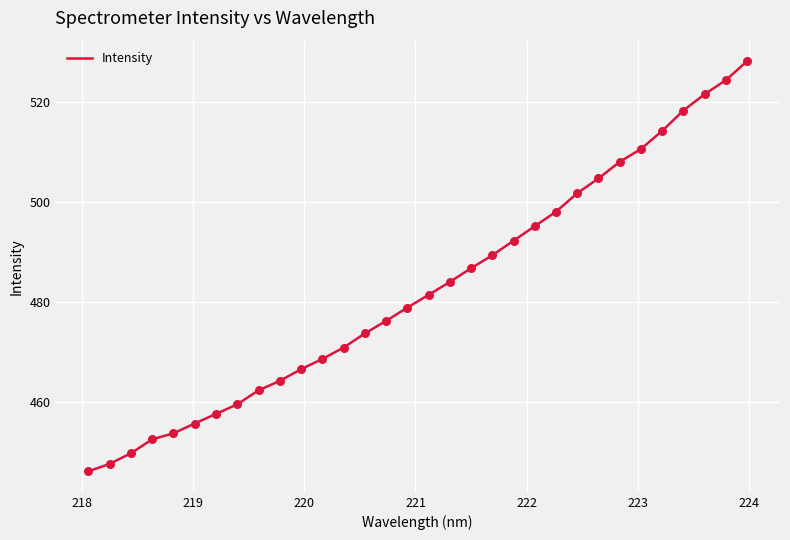

What is the smallest value displayed?

446.0